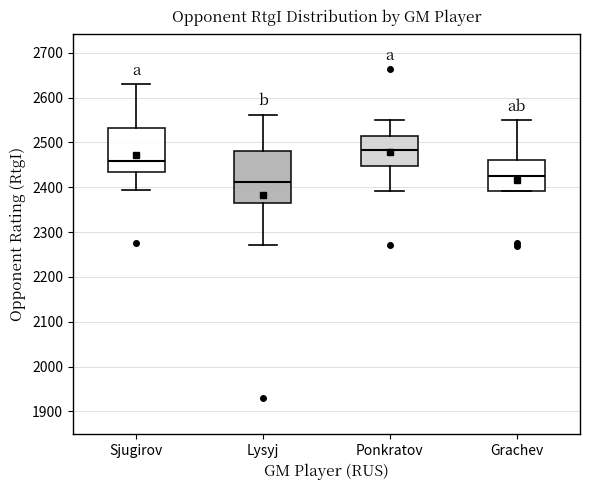

Comparing the boxes themselves (not the whiskers), which one is the tallest?

Lysyj